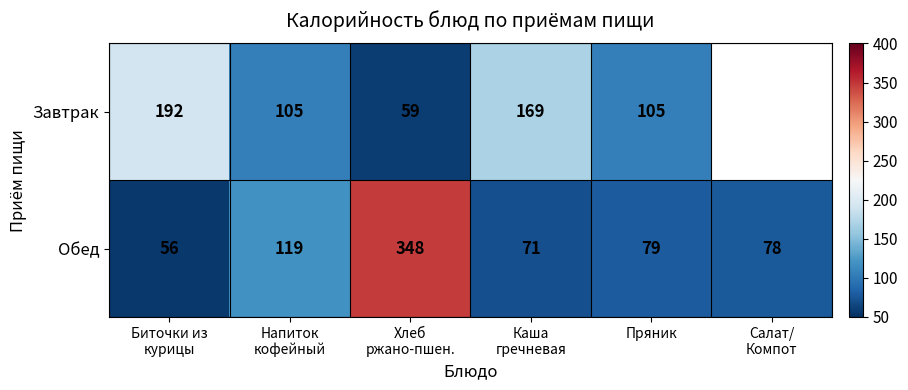

Is it true that Завтрак equals 167 at Пряник?

False